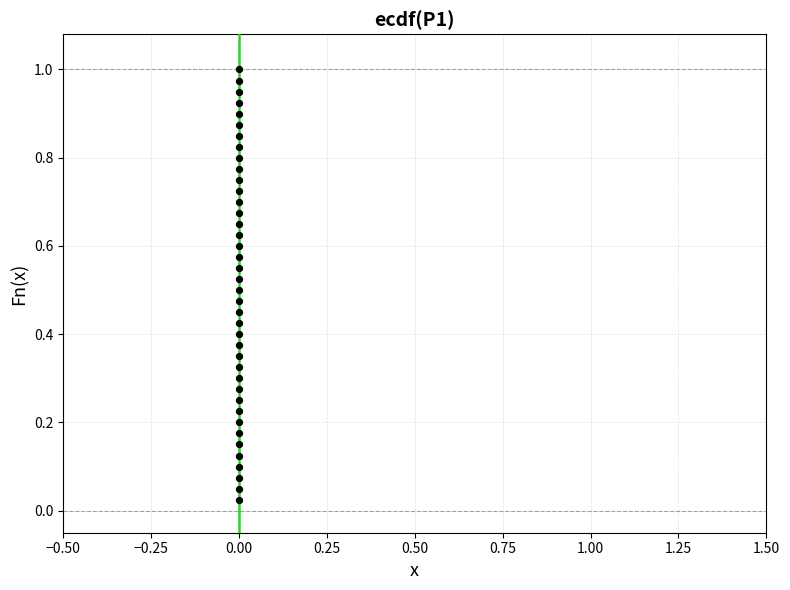

Count the number of points in this scatter plot.

40